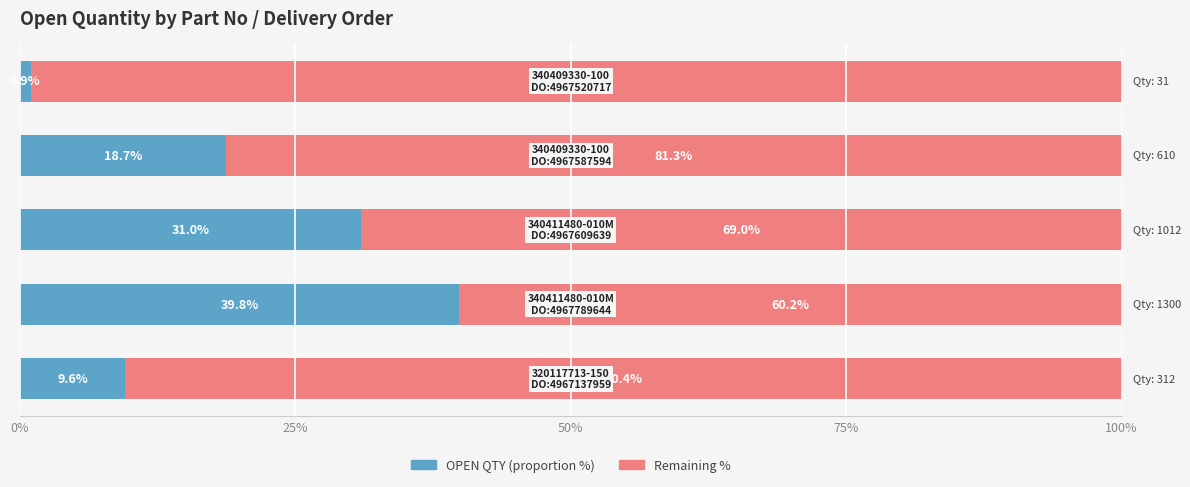

What is the maximum value for OPEN QTY (proportion %)?

39.8